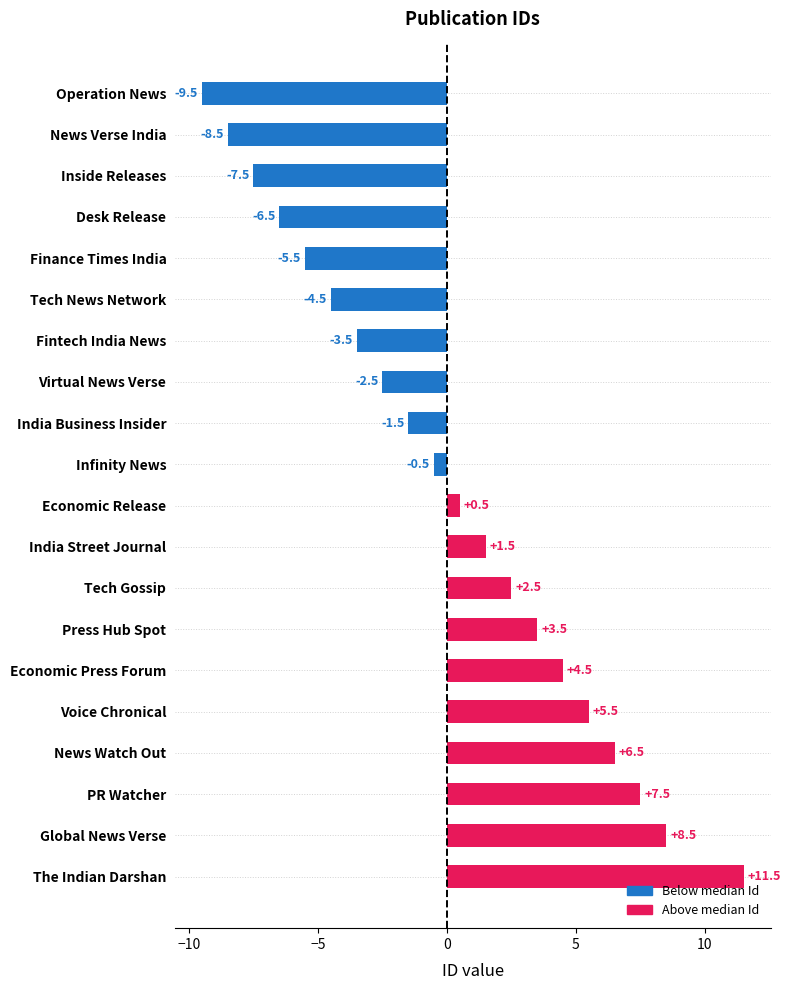

Are the bars grouped side by side (vs. stacked)?

No